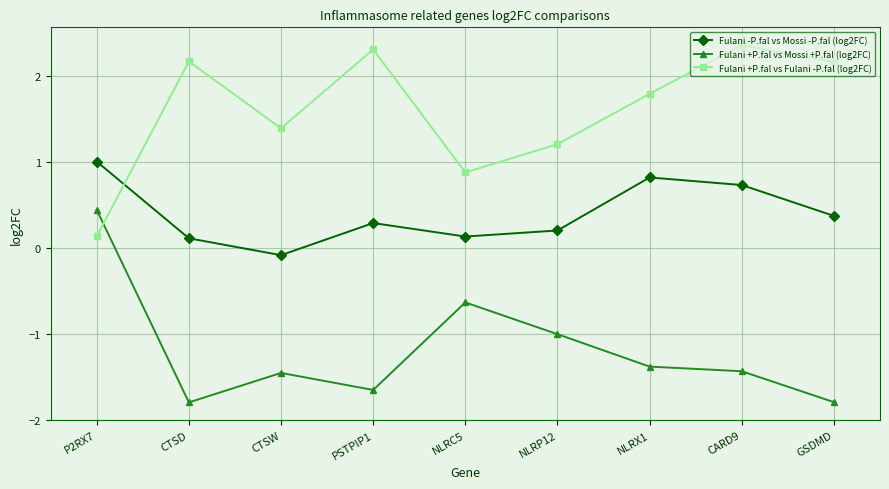

How many categories are shown in the chart?

9